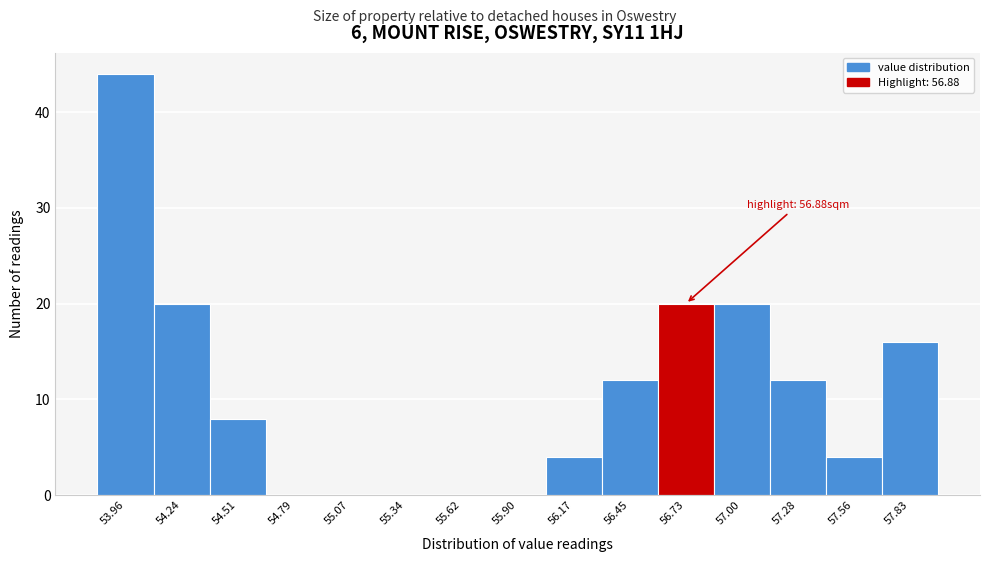

Reading right to left, what are all the values shown in this chart?

57.83=16	57.56=4	57.28=12	57.00=20	56.73=20	56.45=12	56.17=4	55.90=0	55.62=0	55.34=0	55.07=0	54.79=0	54.51=8	54.24=20	53.96=44